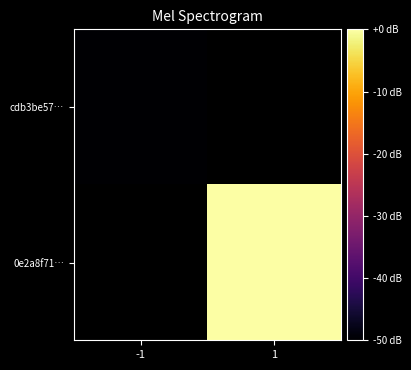

Rank the series by their maximum value, from lowest to highest.

cdb3be57…, 0e2a8f71…